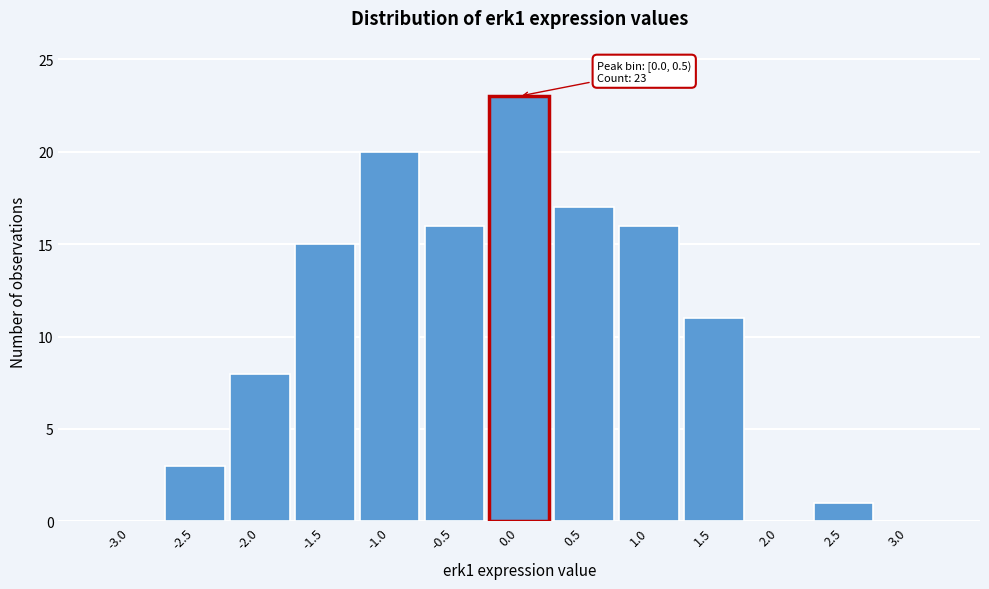

Reading left to right, transcribe all the data shown in this chart.

-3.0=0	-2.5=3	-2.0=8	-1.5=15	-1.0=20	-0.5=16	0.0=23	0.5=17	1.0=16	1.5=11	2.0=0	2.5=1	3.0=0